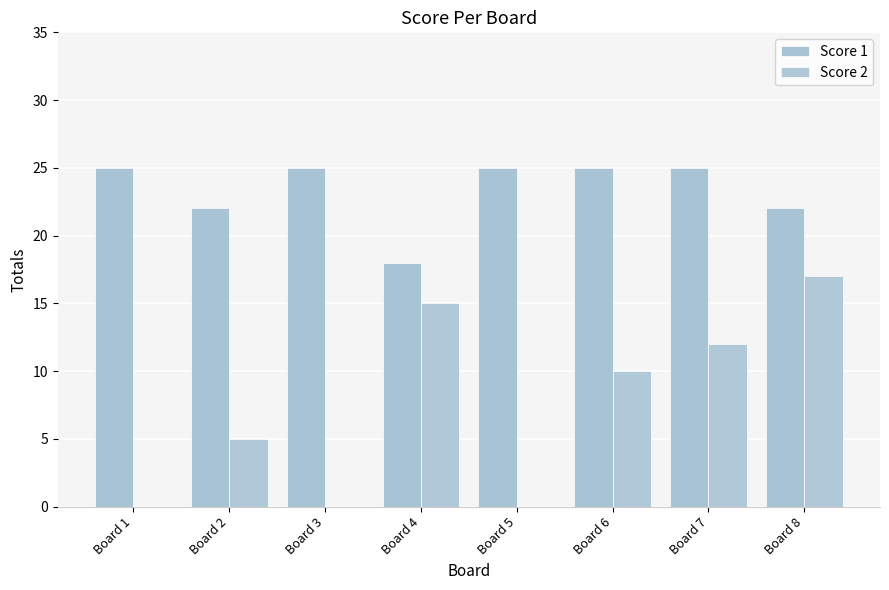

How many groups of bars are there?

8